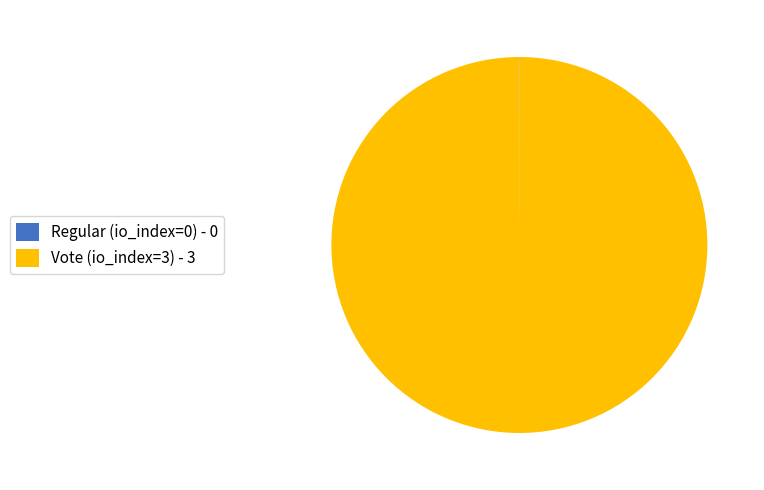

True or false: Vote accounts for 100% of the total.

True